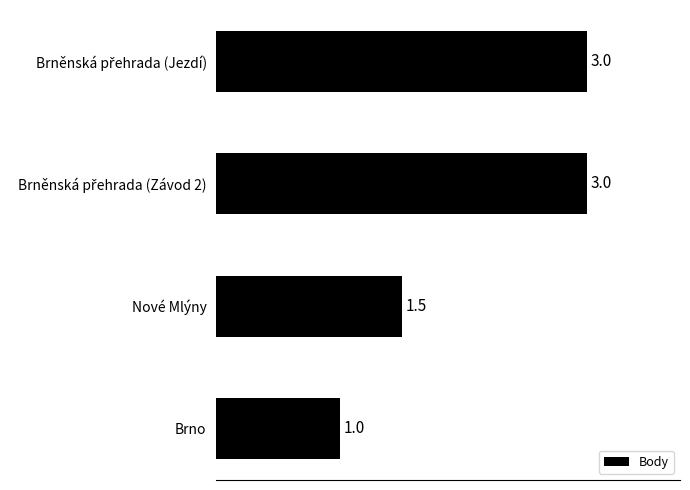

Reading bottom to top, what are all the values shown in this chart?

1.0	1.5	3.0	3.0